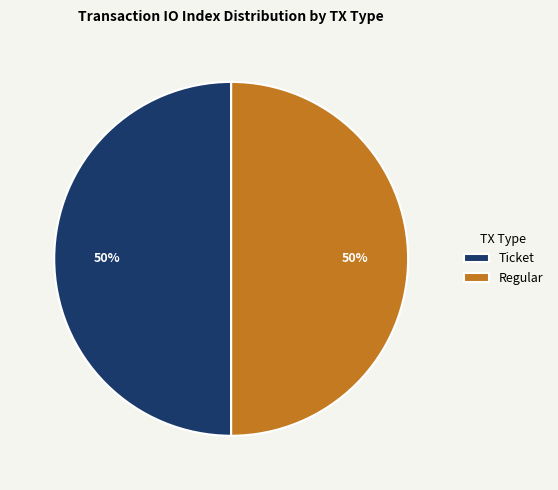

Approximately how many times larger is the value at Regular compared to Ticket?

1.0